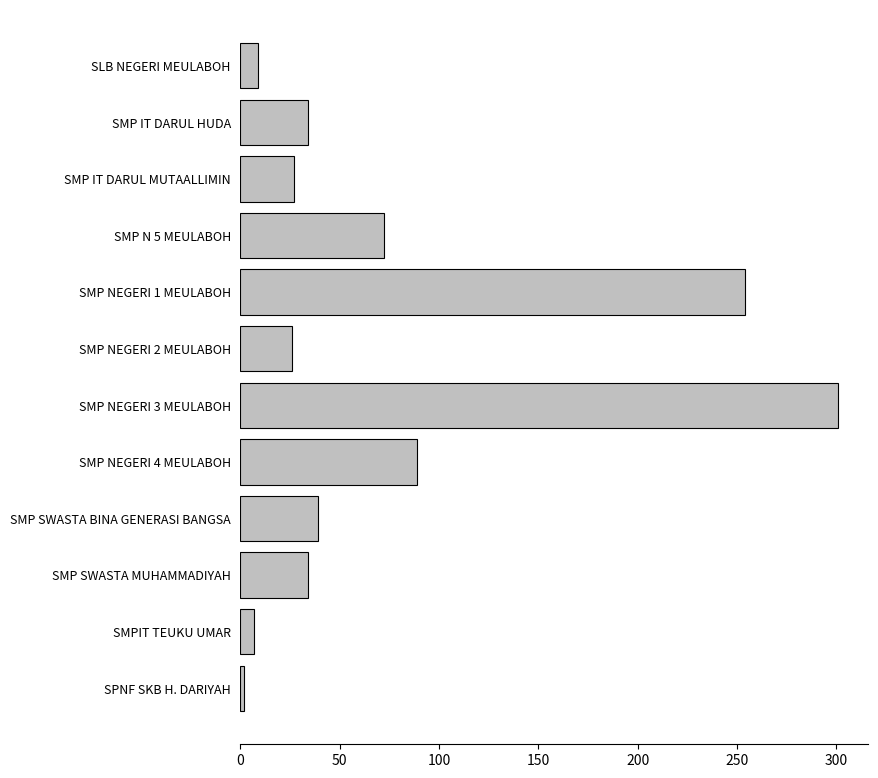

What is the ratio of the value at SMP NEGERI 1 MEULABOH to the value at SMP NEGERI 3 MEULABOH?

0.8